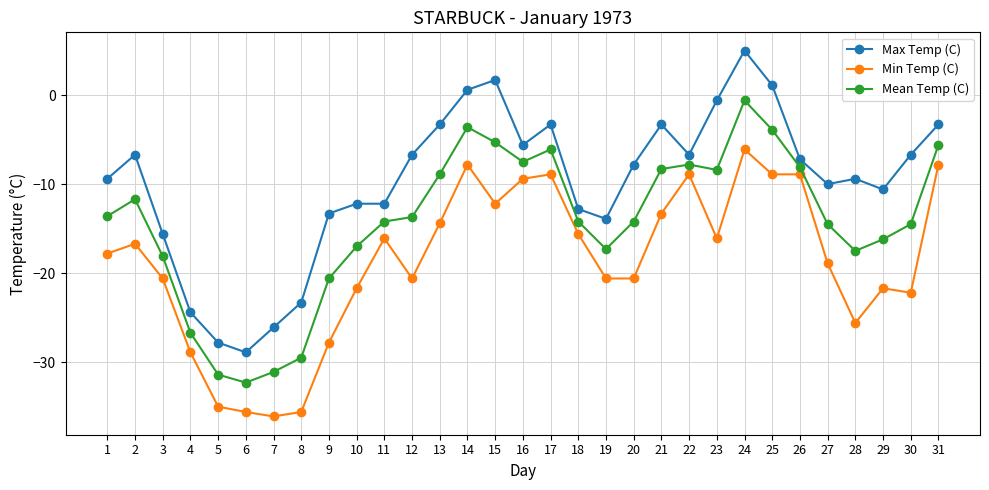

Count the number of categories in the chart.

31